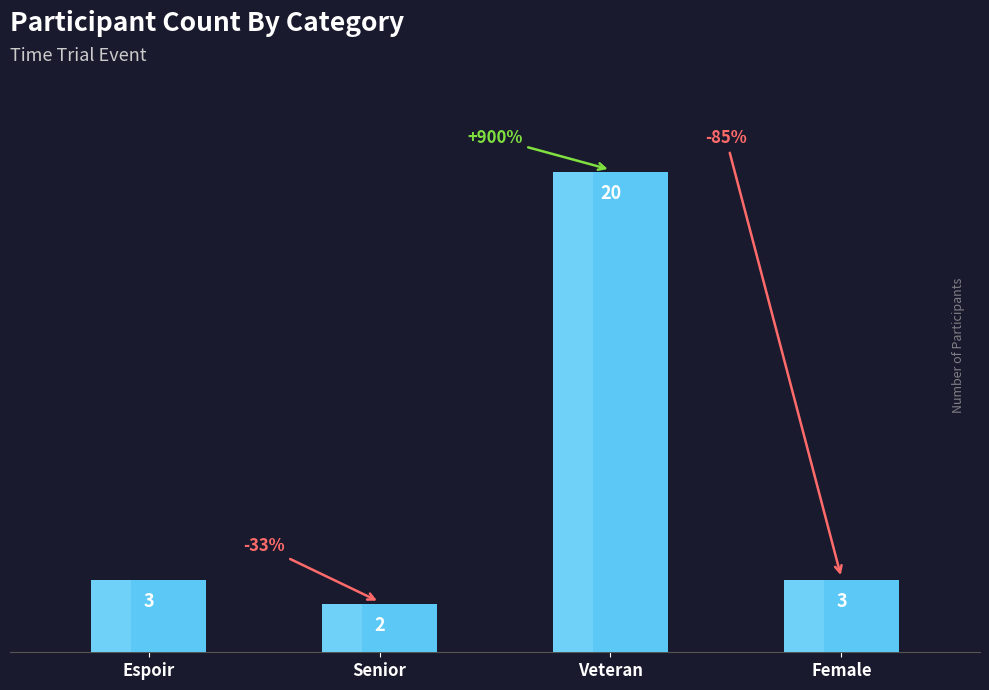

What is the label of the 4th bar from the left?

Female